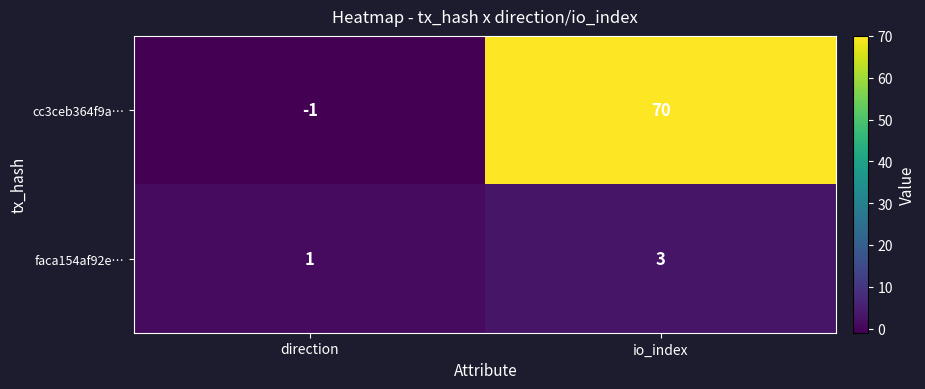

What value does the cc3ceb364f9a… series have at io_index?

70